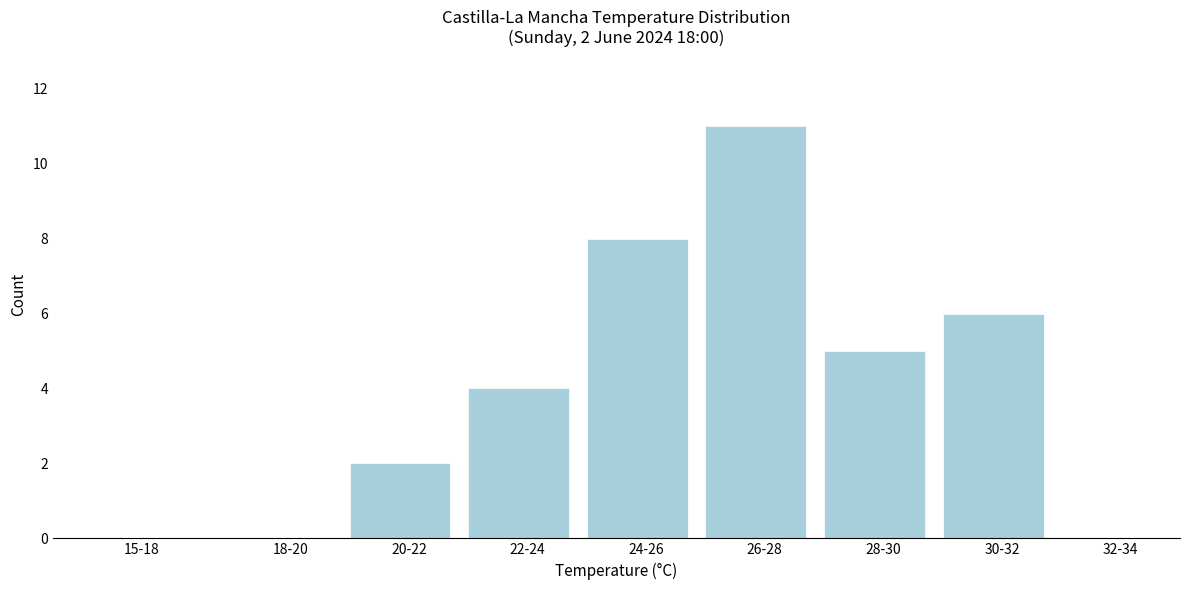

Reading right to left, what are all the values shown in this chart?

32-34=0	30-32=6	28-30=5	26-28=11	24-26=8	22-24=4	20-22=2	18-20=0	15-18=0